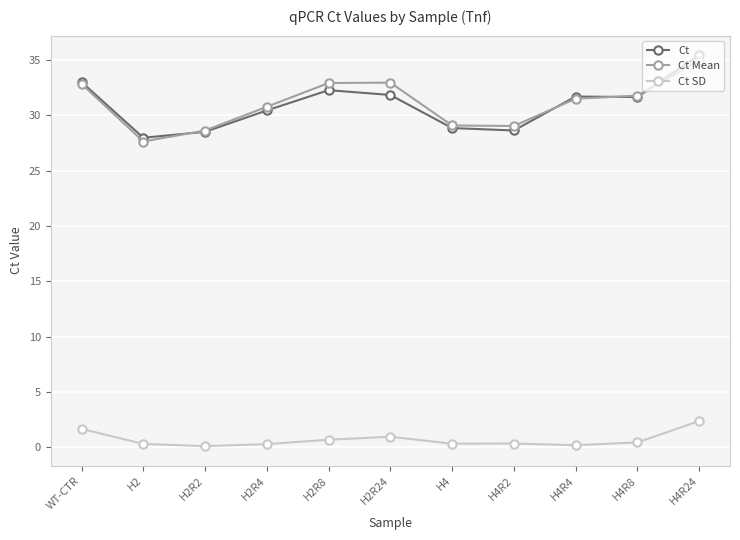

Which category has the lowest value in the Ct series?

H2